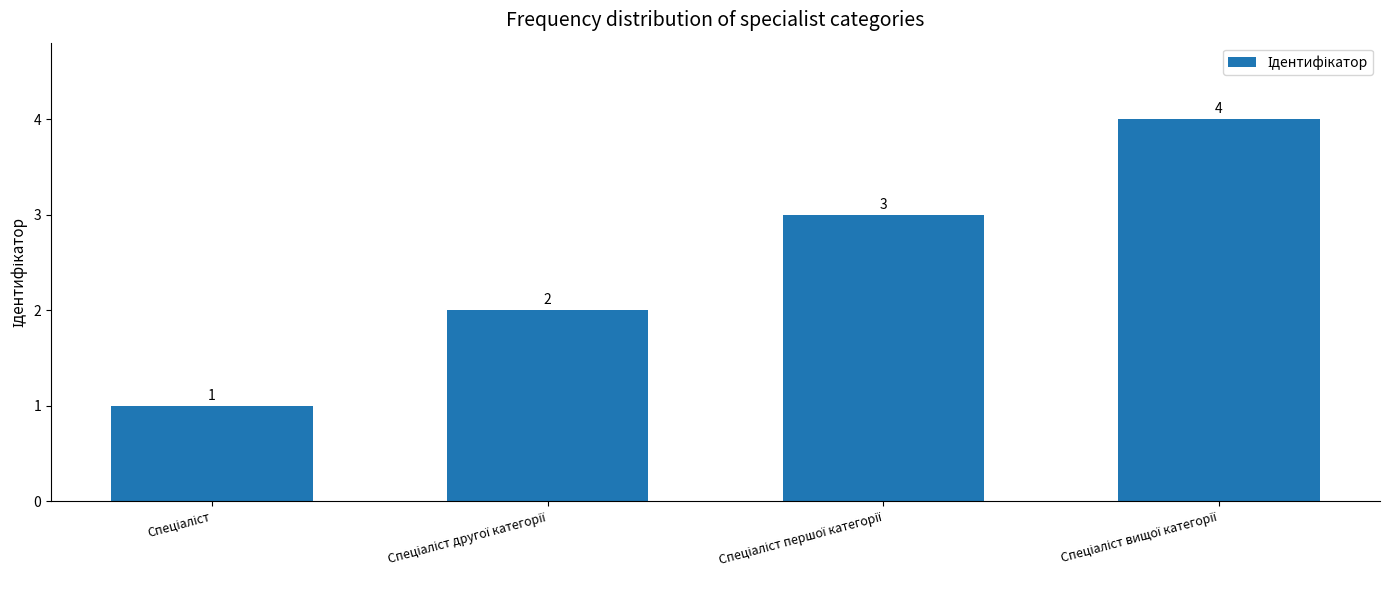

How many values are between 2 and 4?

3